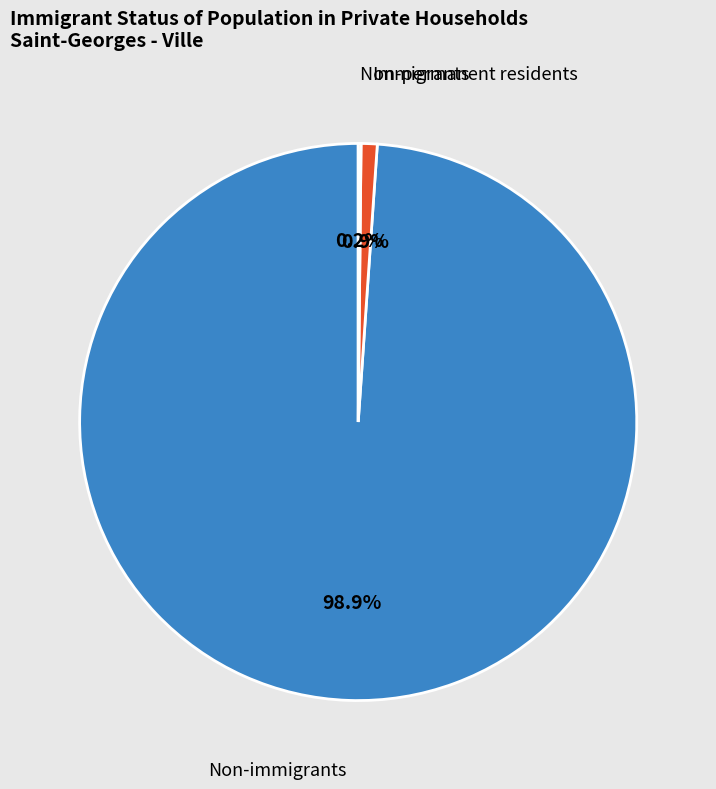

What percentage is NOT represented by Immigrants?

99.1%